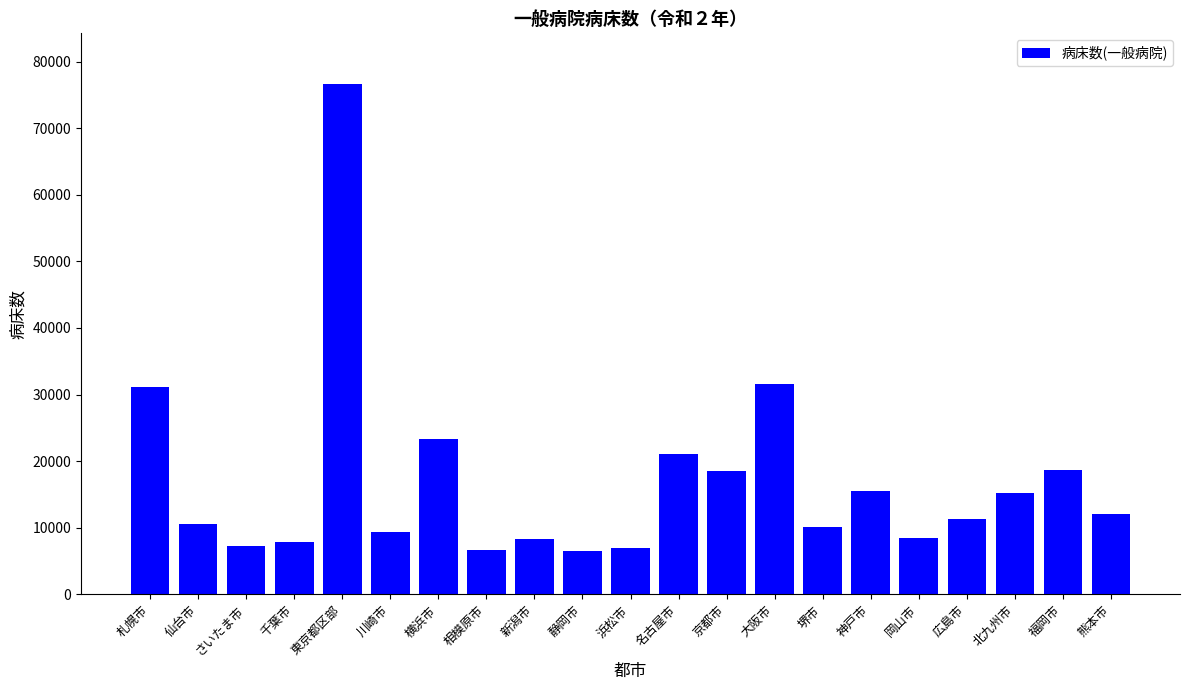

What is the label of the 10th bar from the left?

静岡市